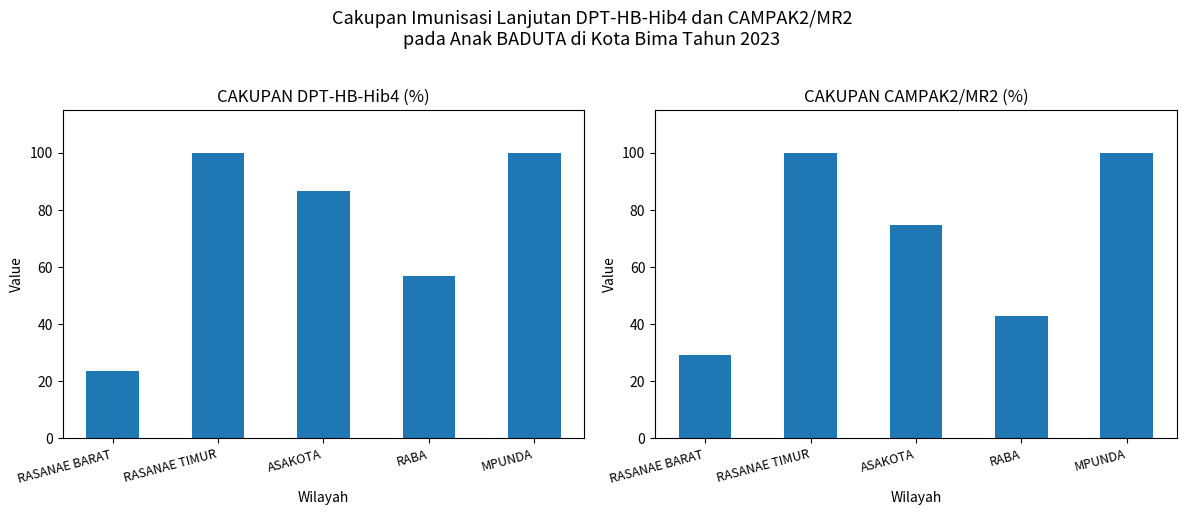

What is the maximum value for CAKUPAN DPT-HB-Hib4 (%)?

100.0